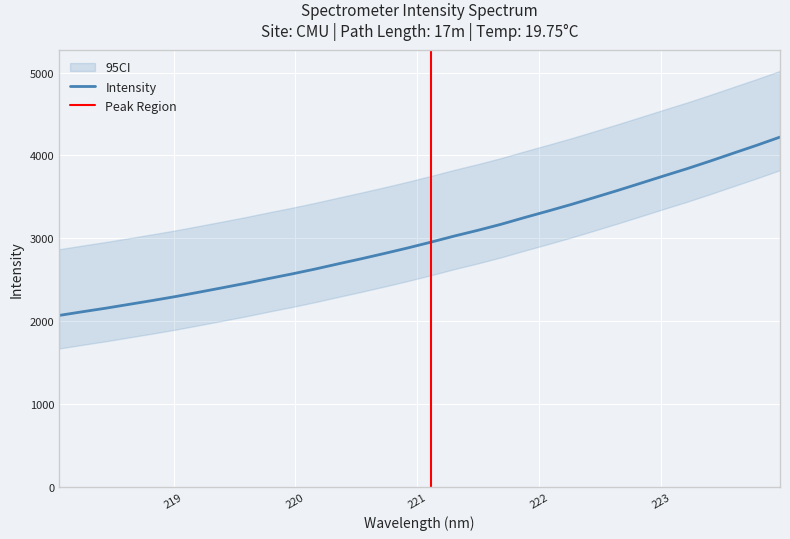

Which label corresponds to the largest value in the chart?

223.9802